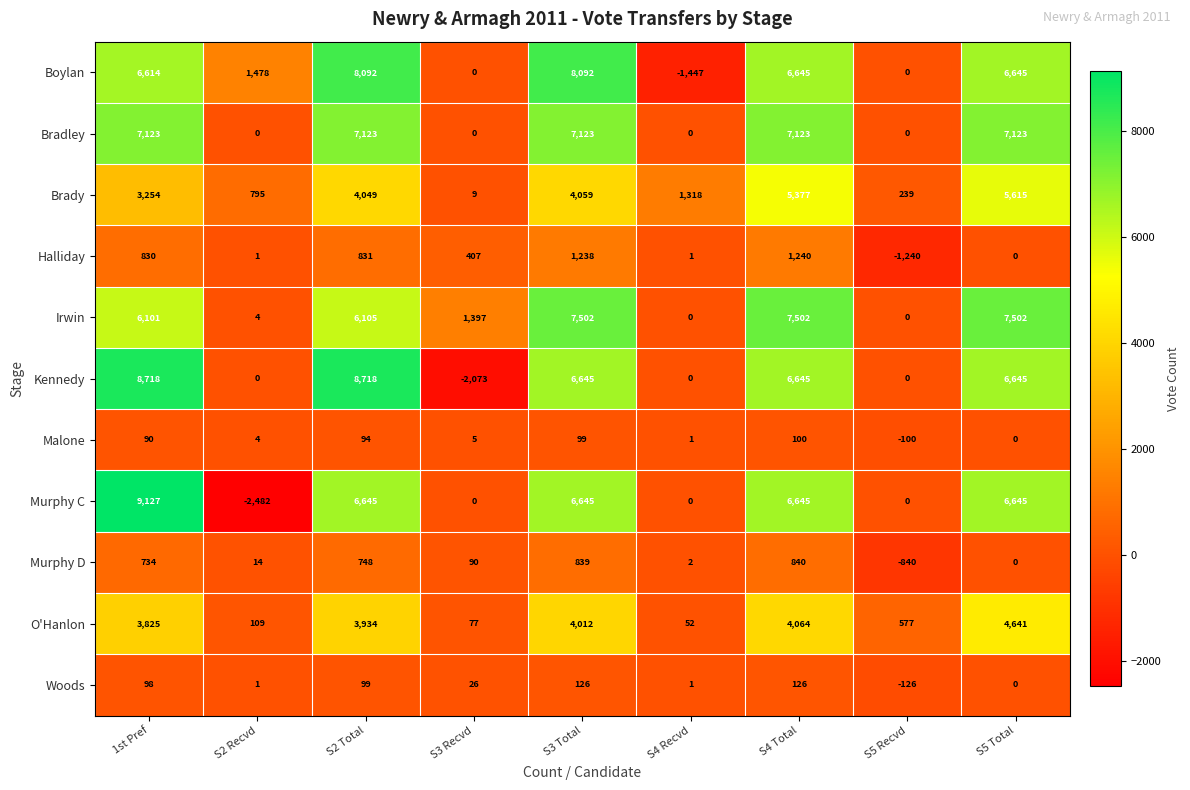

Which category has the lowest value in the Murphy C series?

S2 Recvd